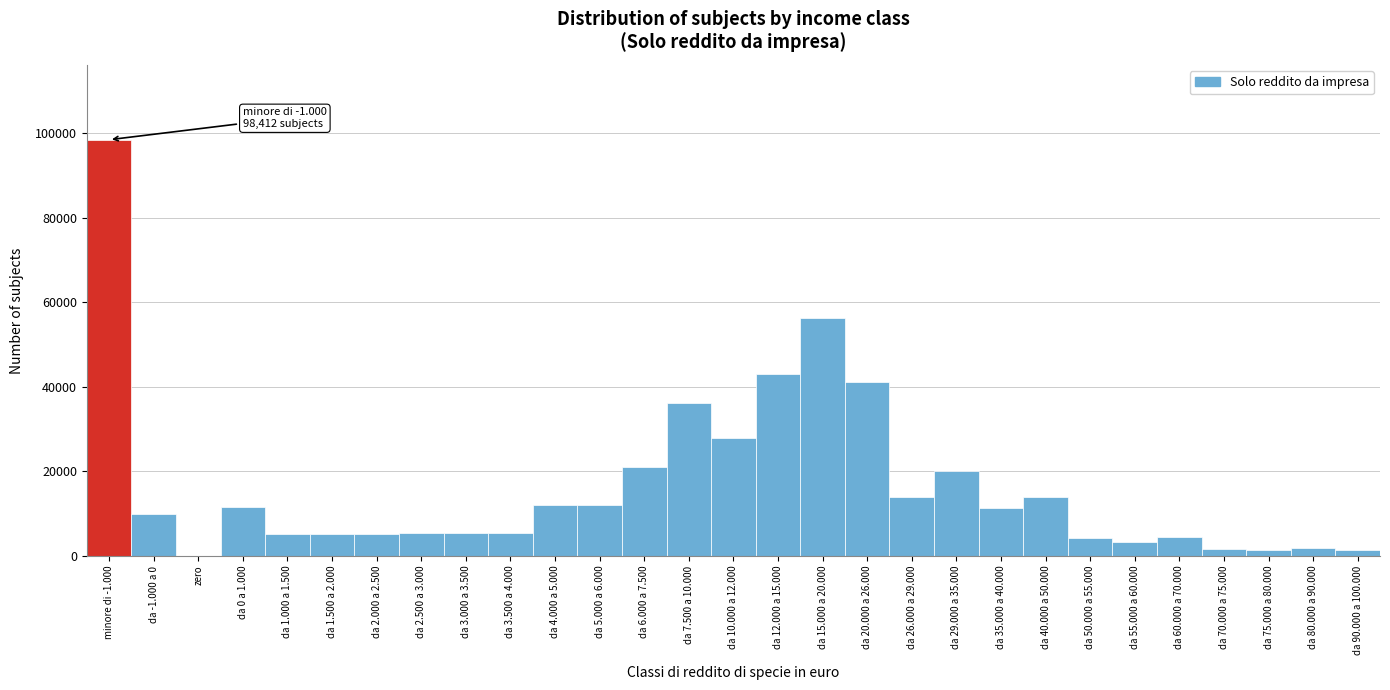

What is the greatest value displayed?

98412